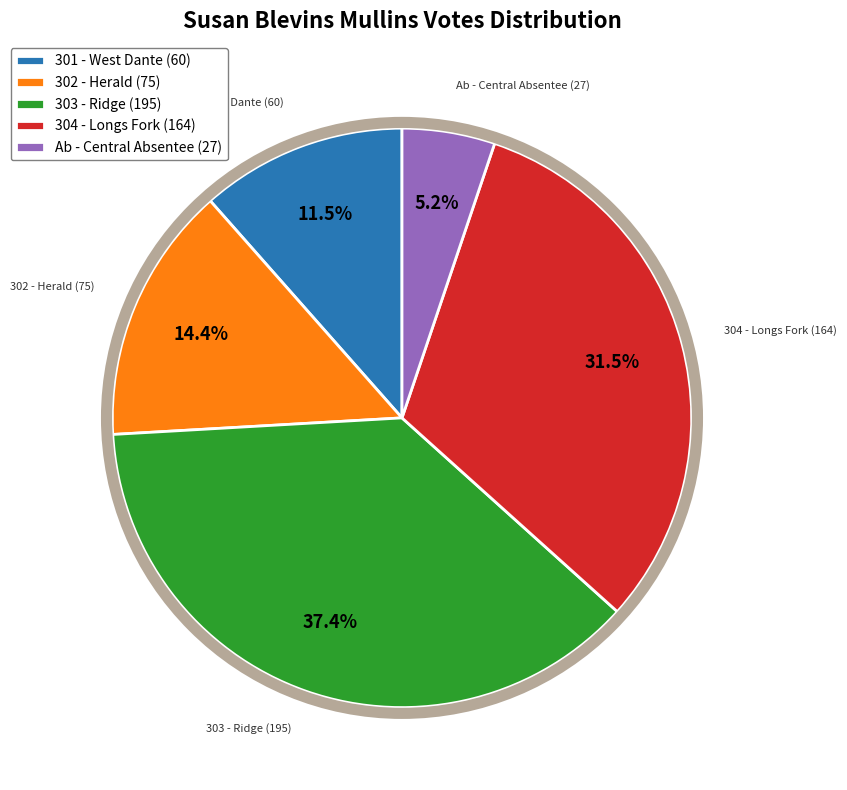

What is the largest slice in the pie chart?

303 - Ridge (195)